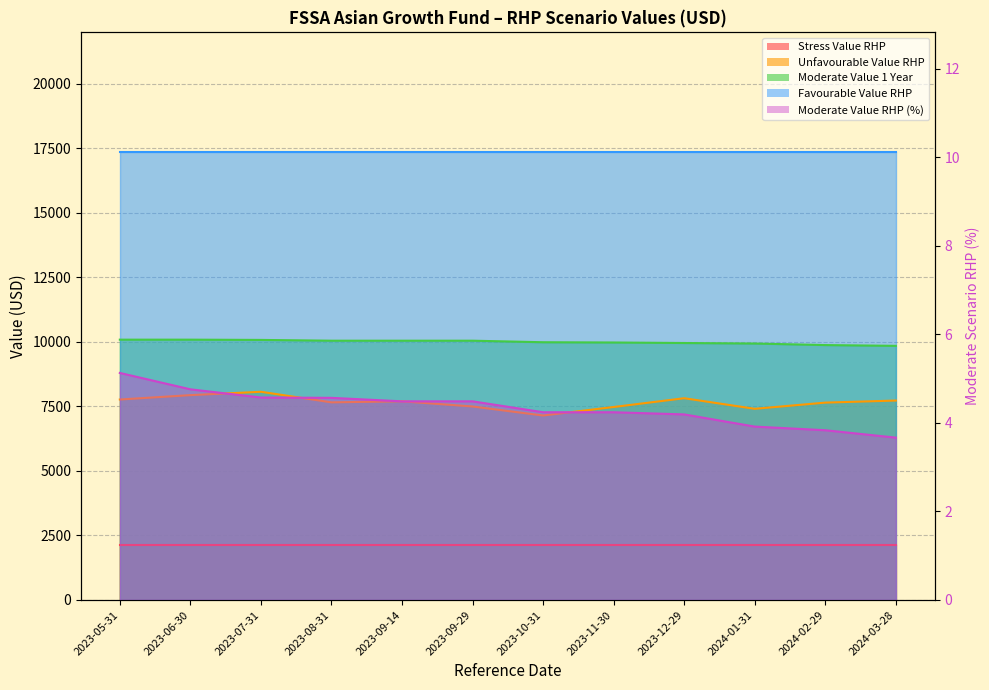

At which category does the chart reach its minimum across all series?

2024-03-28